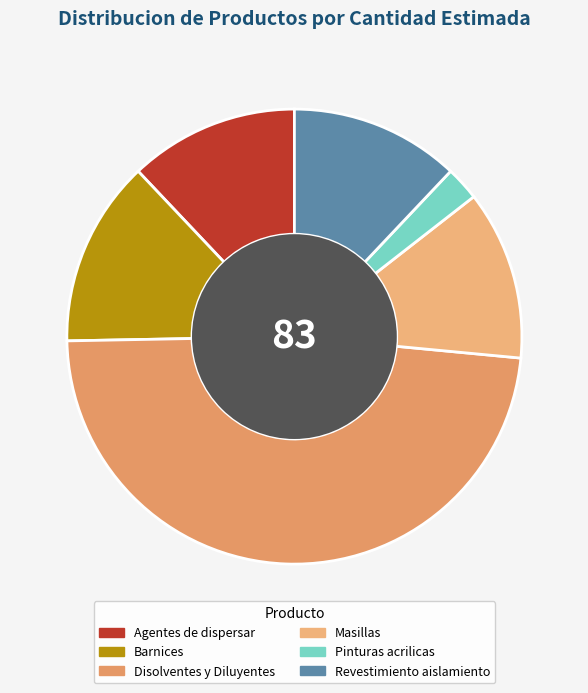

Which slice is the smallest?

Pinturas acrilicas